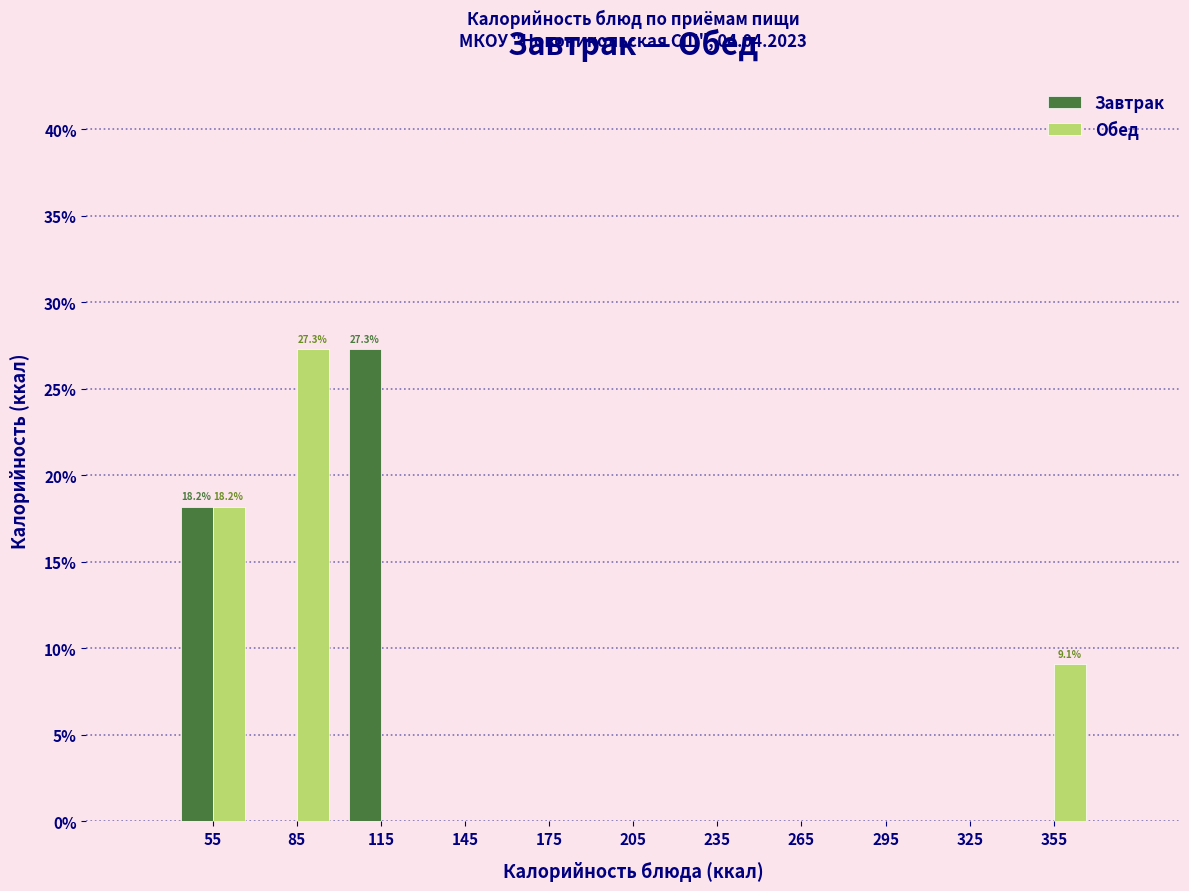

In the Завтрак series, which range on the x-axis has the tallest bar?

100 to 130